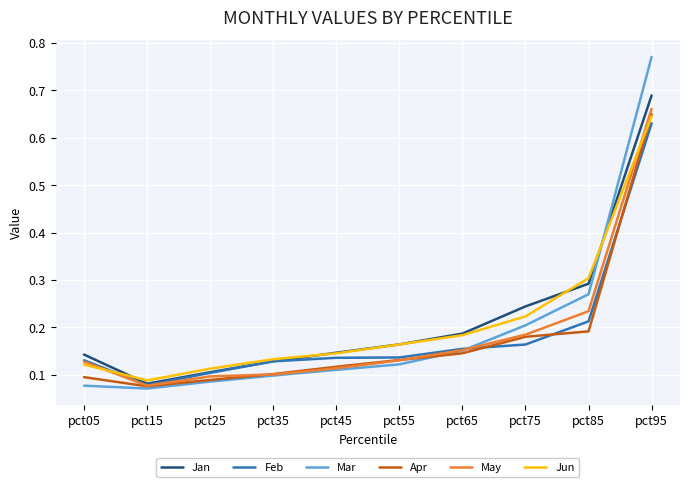

After their last crossing, which series has the higher values: Mar or Jun?

Mar